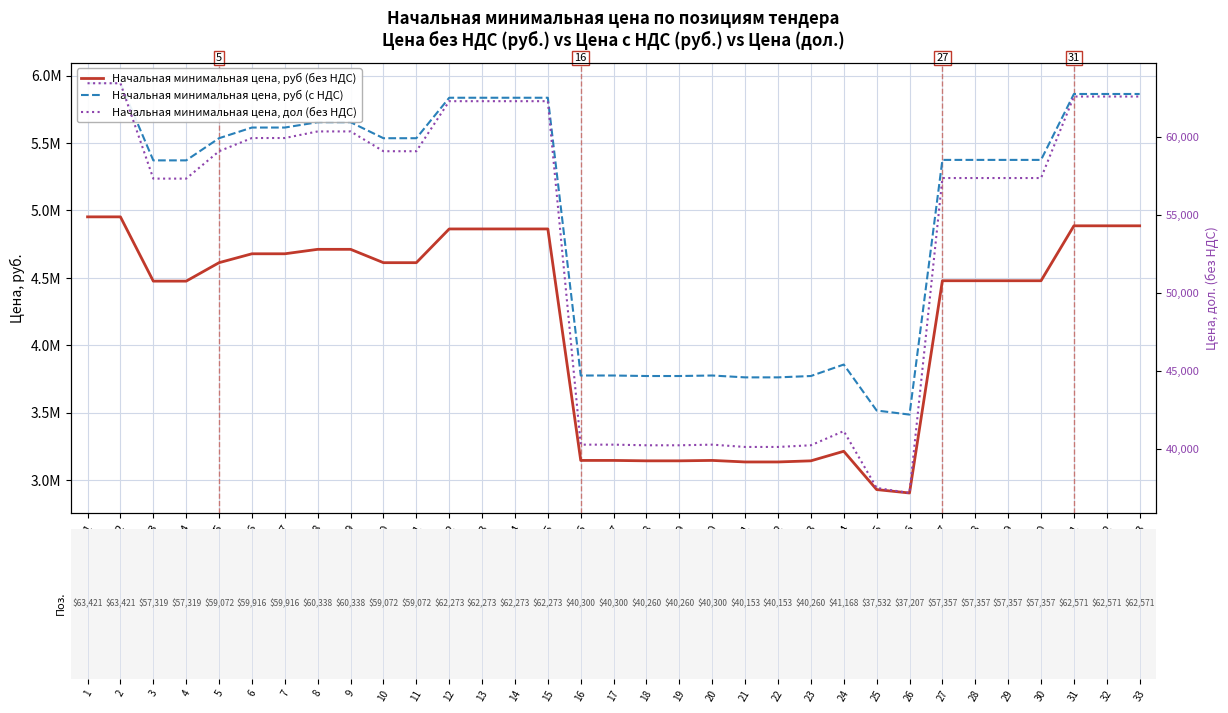

What is the total value across all series at 21?

6938586.8